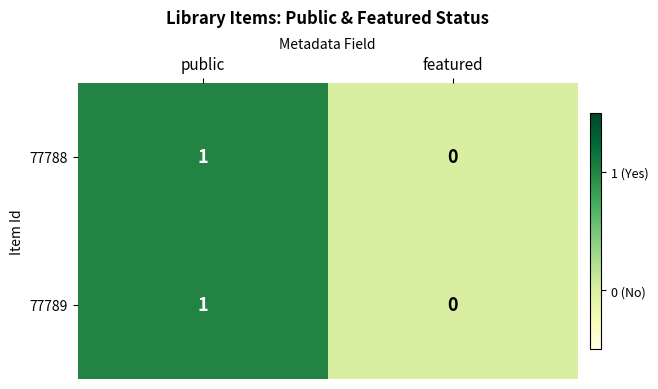

Where is 77788 nearest to the value 0?

featured